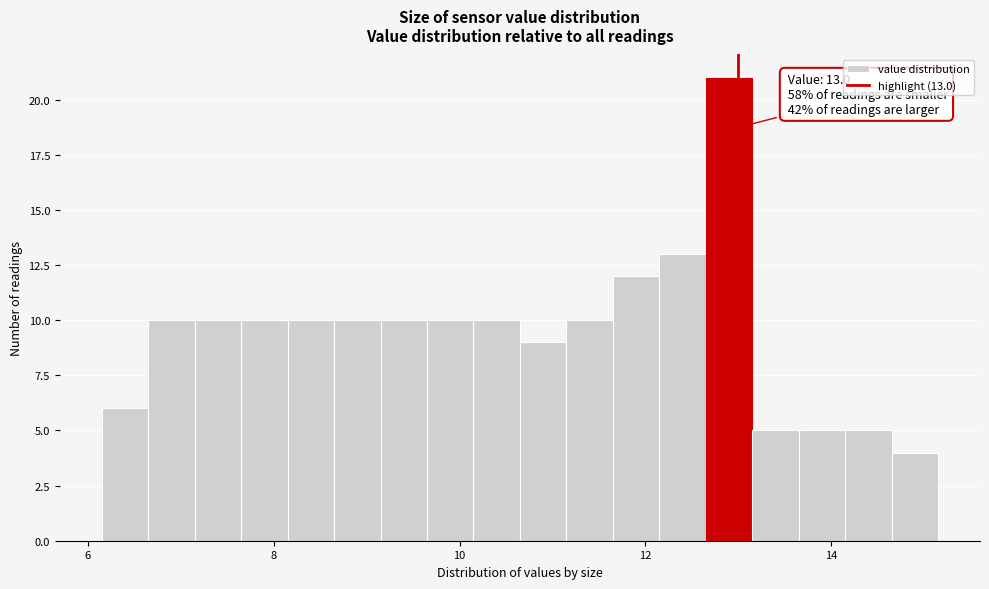

Read against the x-axis, roughly where is the centre of the tallest bar?

13.0